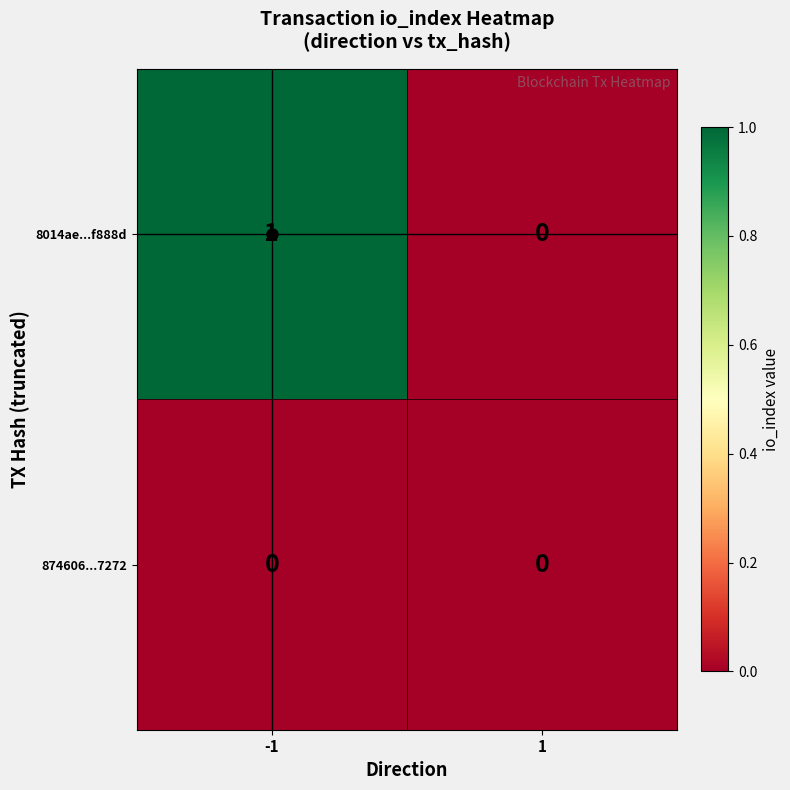

Rank the series at -1 from highest to lowest value.

8014ae...f888d, 874606...7272